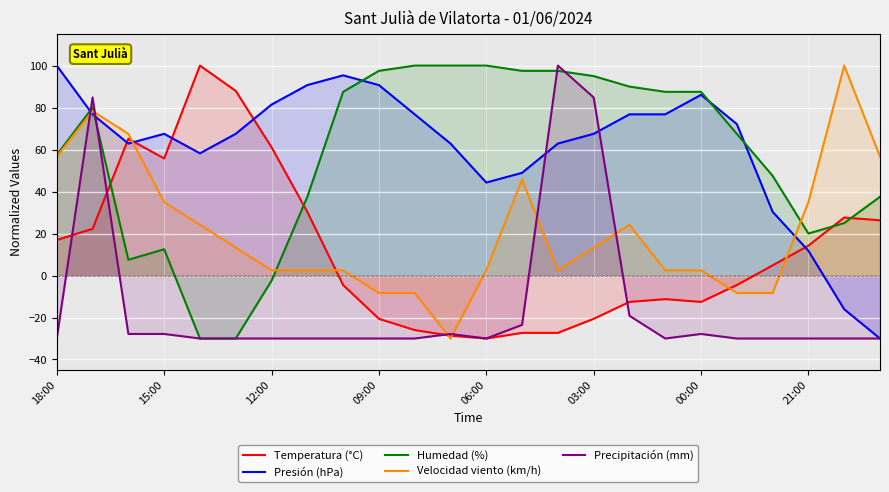

What is the minimum value shown in the chart?

-30.0